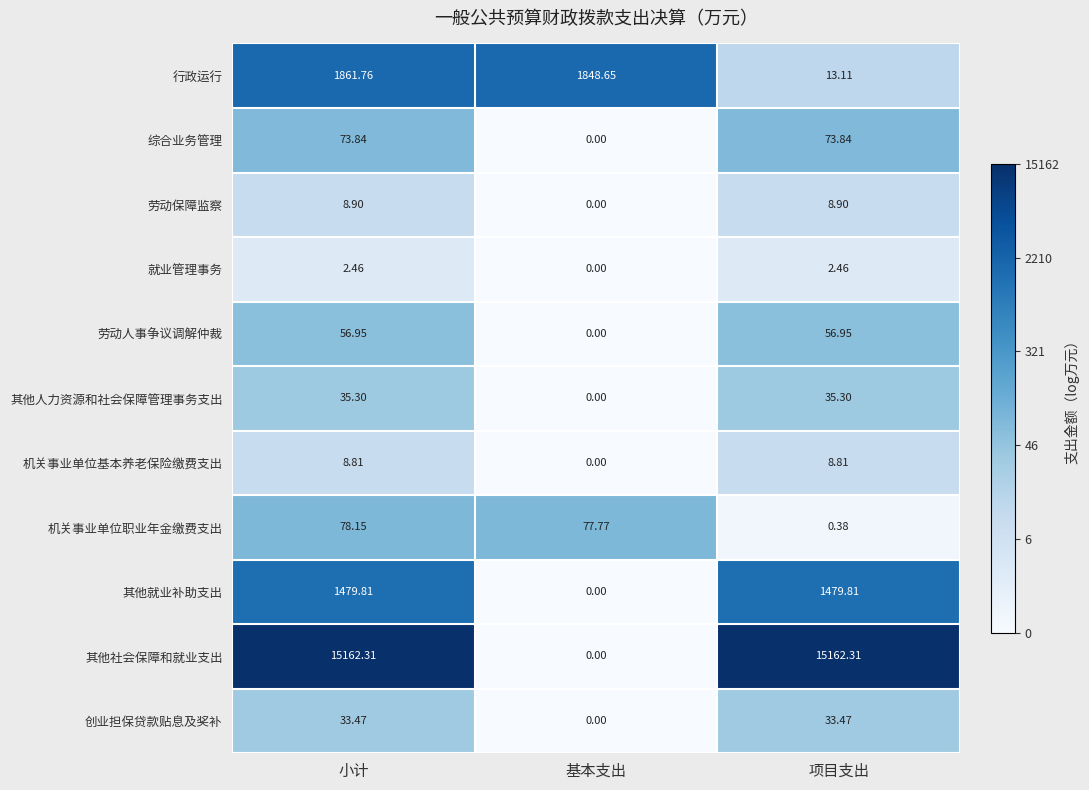

Which series has the largest range (max minus min)?

其他社会保障和就业支出